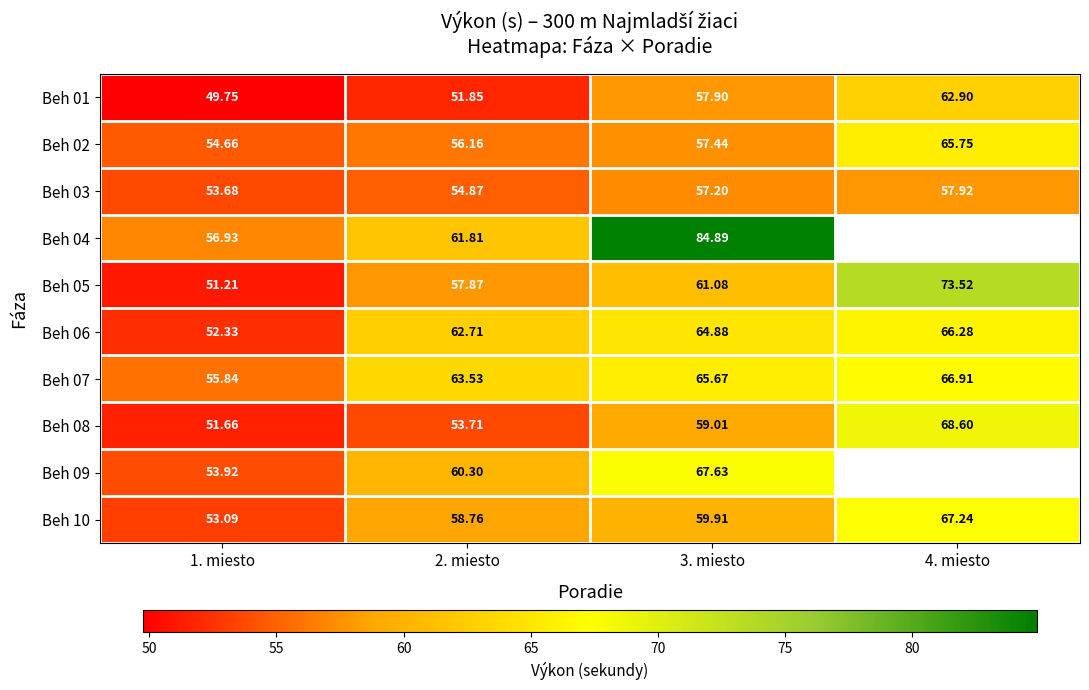

What is the difference between the maximum and second lowest values in the Beh 10 series?

8.5